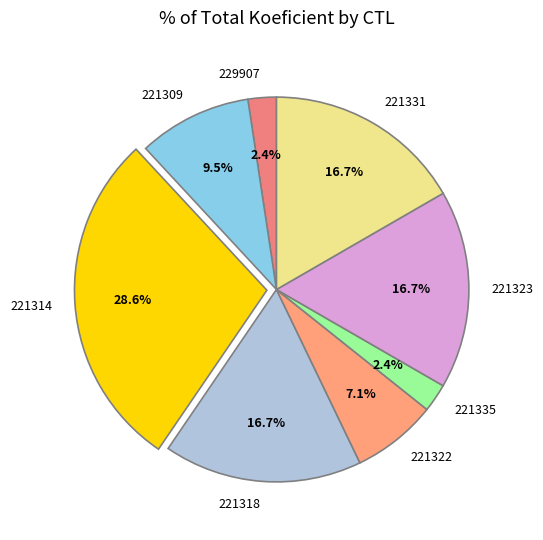

Which category has the biggest portion of the pie?

221314